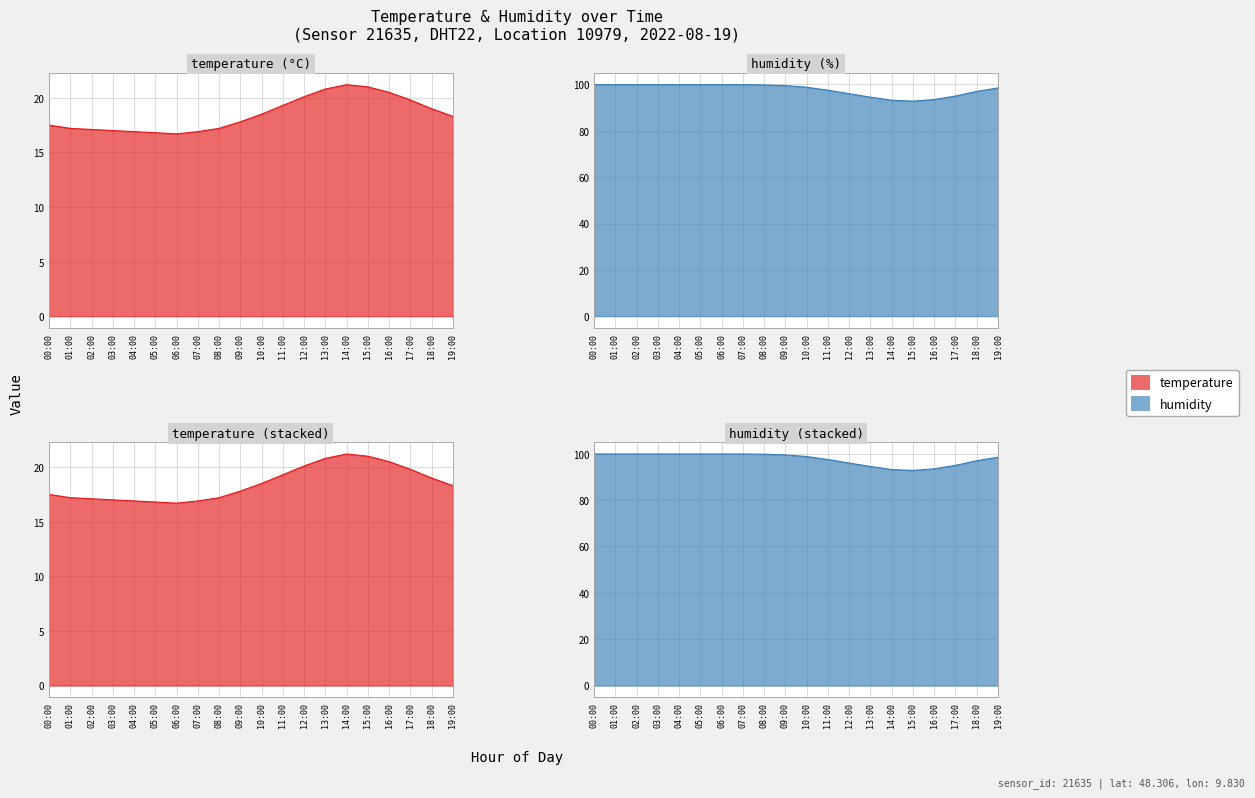

The humidity series shows 99.9 at 01:00. True or false?

True